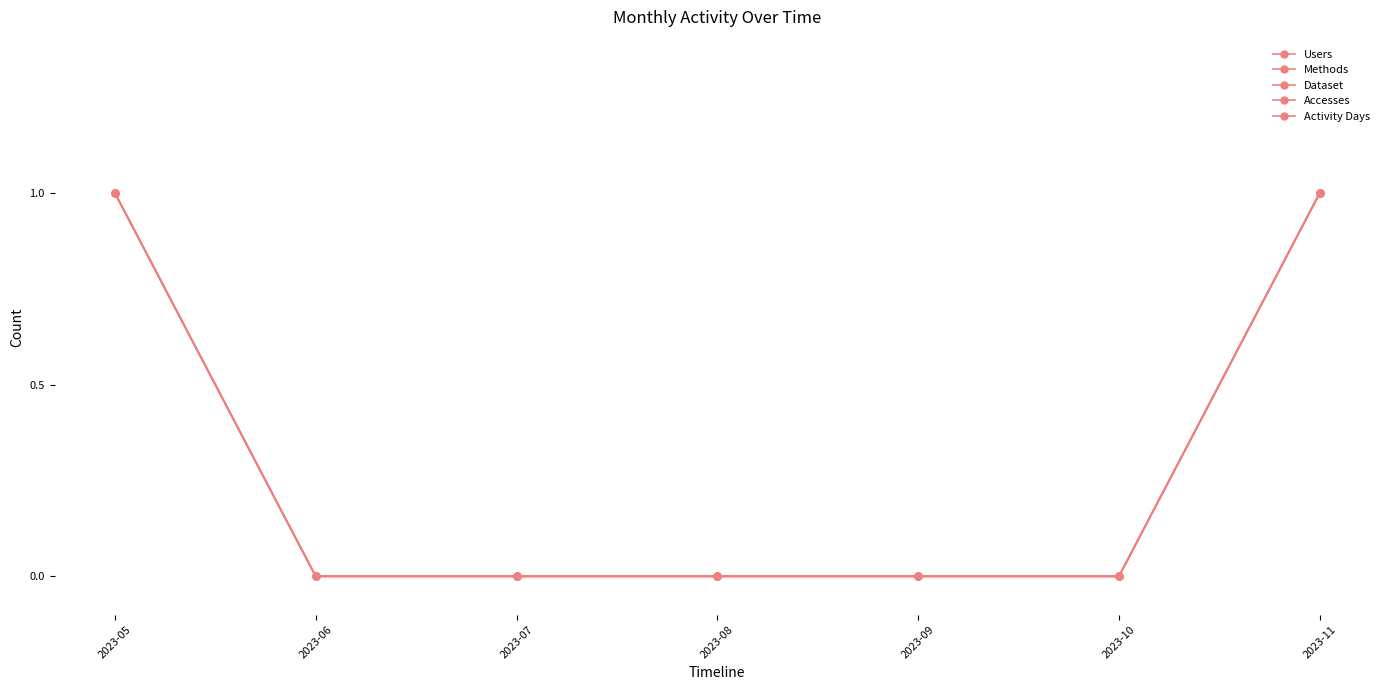

Reading left to right, what are all the values shown in this chart?

Users: 1	0	0	0	0	0	1
Methods: 1	0	0	0	0	0	1
Dataset: 1	0	0	0	0	0	1
Accesses: 1	0	0	0	0	0	1
Activity Days: 1	0	0	0	0	0	1